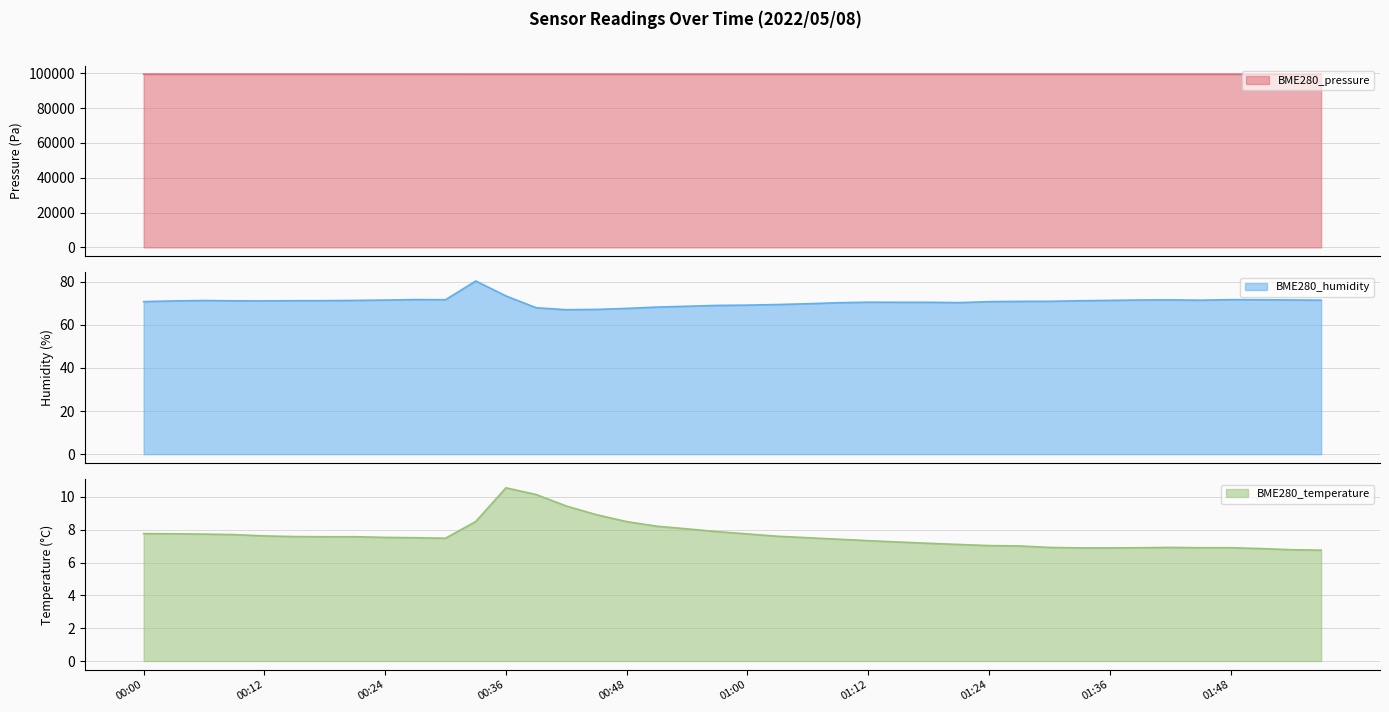

What is the total value across all series at 00:15?

99528.2